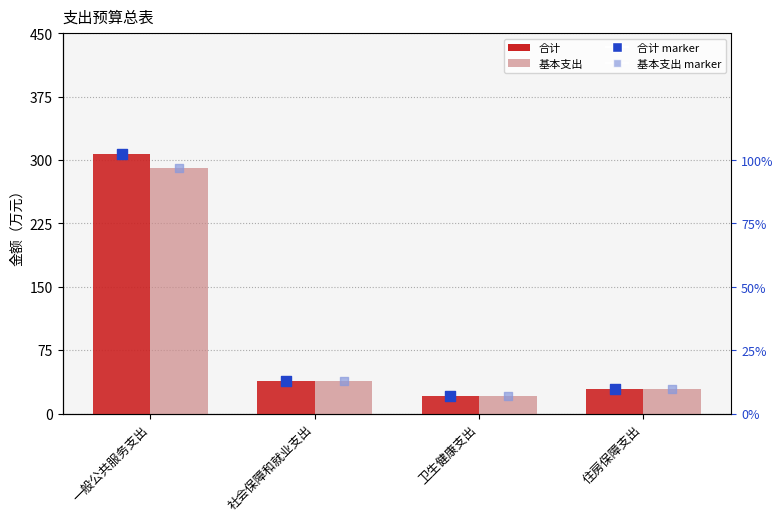

At which category is the sum across all series the highest?

一般公共服务支出